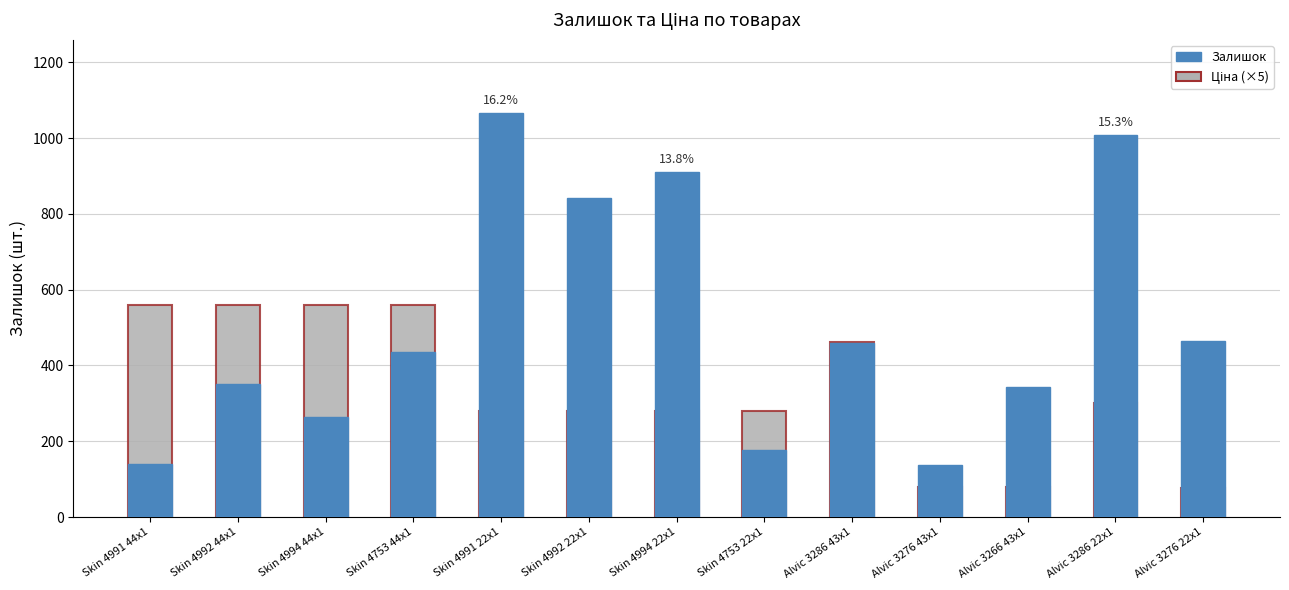

Between Skin 4991 22x1 and Alvic 3286 43x1, which series saw the biggest shift?

Залишок